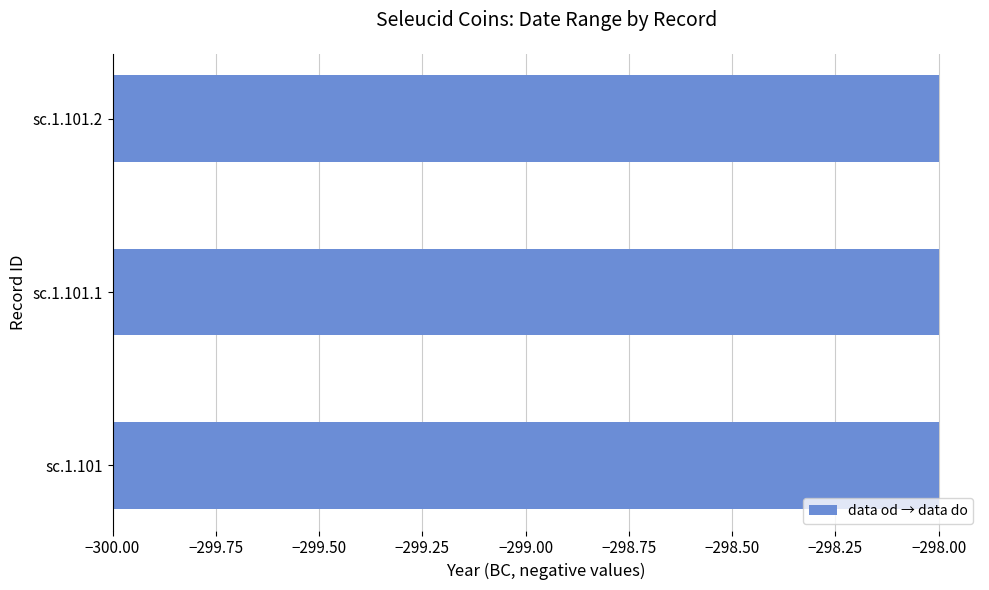

Are the bars grouped side by side (vs. stacked)?

Yes